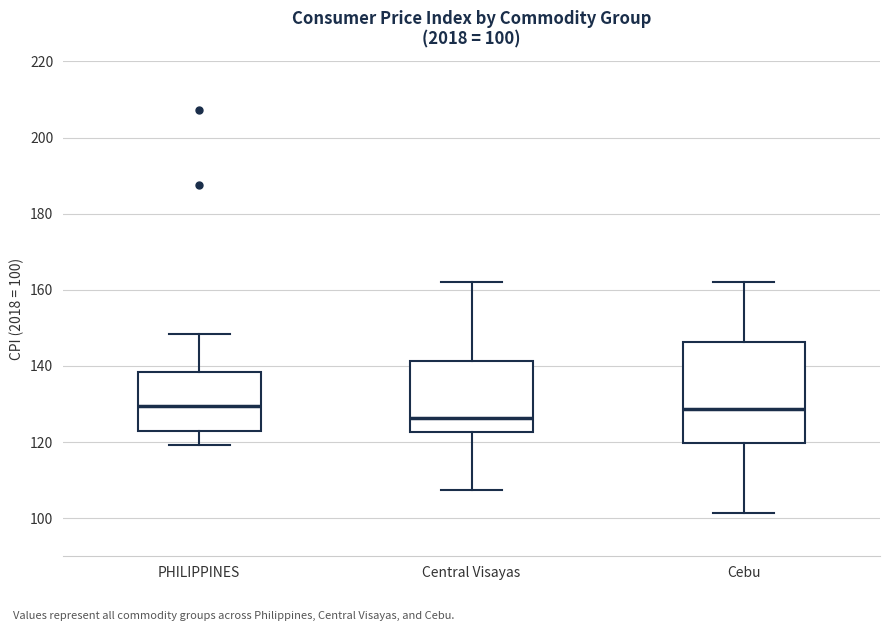

Which box is the tallest, from its lower edge to its upper edge?

Cebu